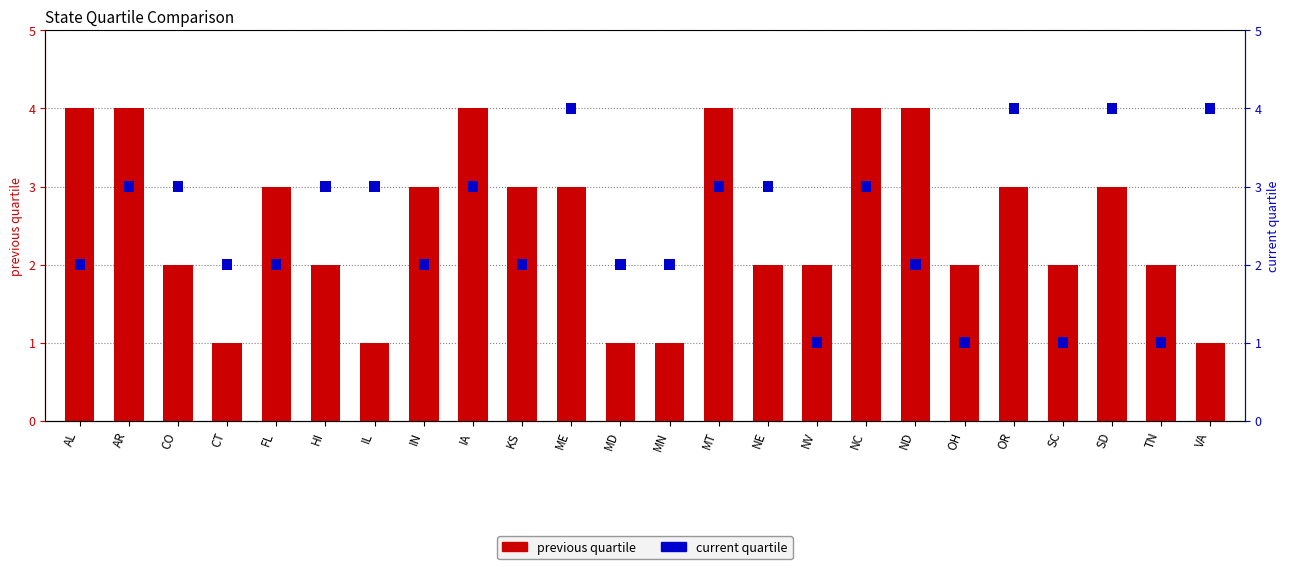

Rank the series by their maximum value, from highest to lowest.

previous quartile, current quartile